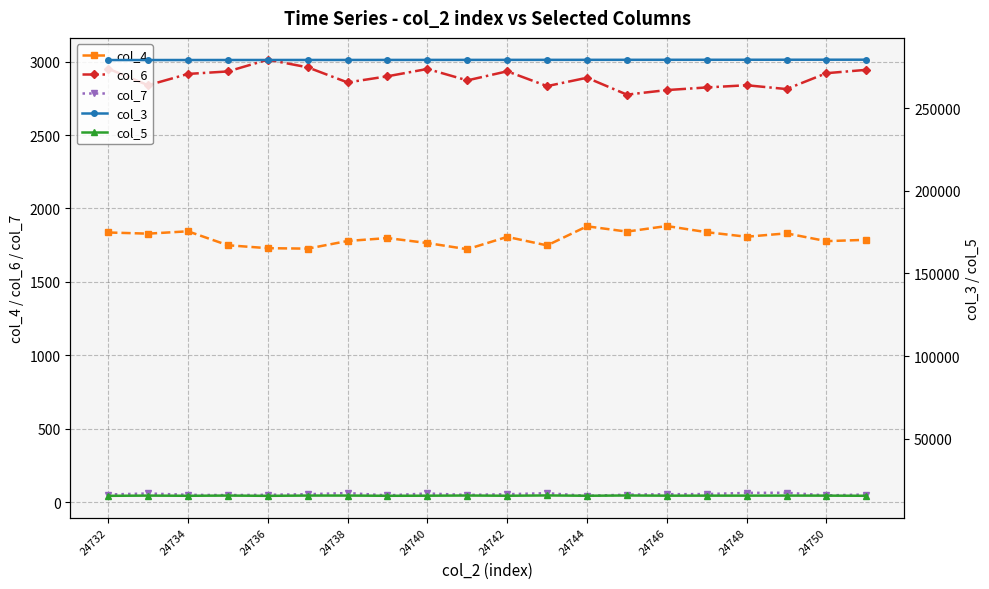

What is the value of the col_7 point at the 7th from the left?

61